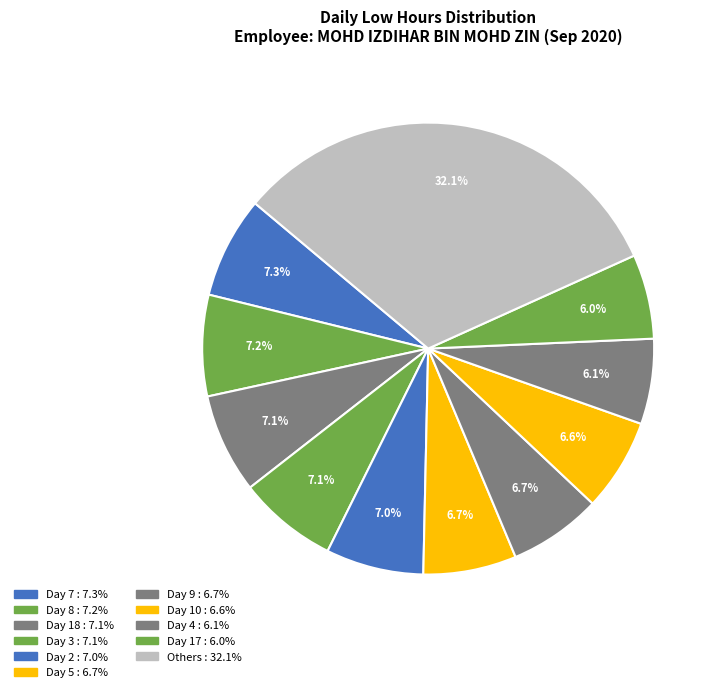

How many slices are in this pie chart?

11